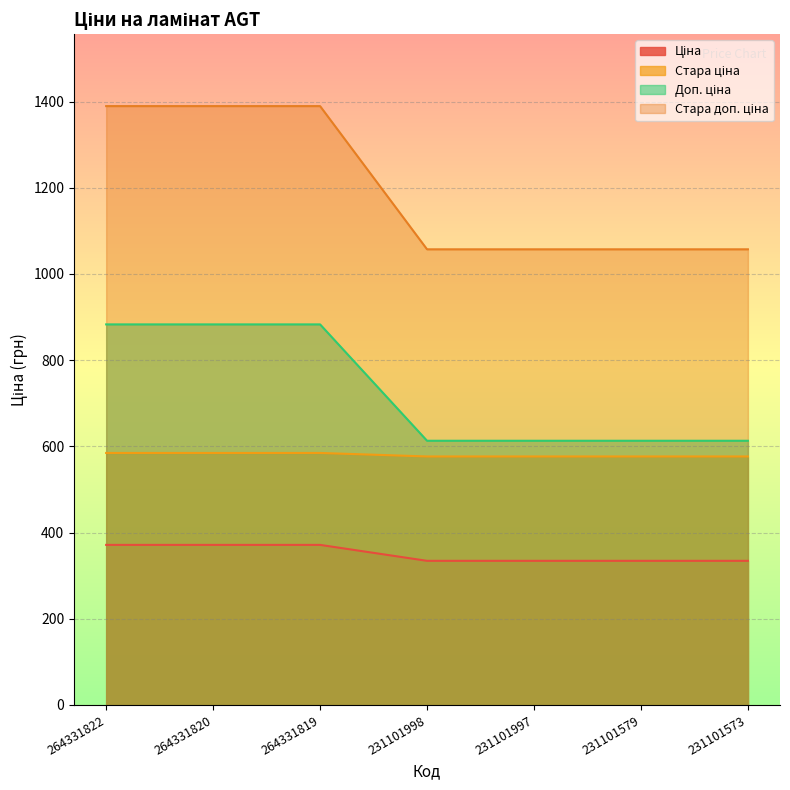

What is the smallest value displayed?

334.4